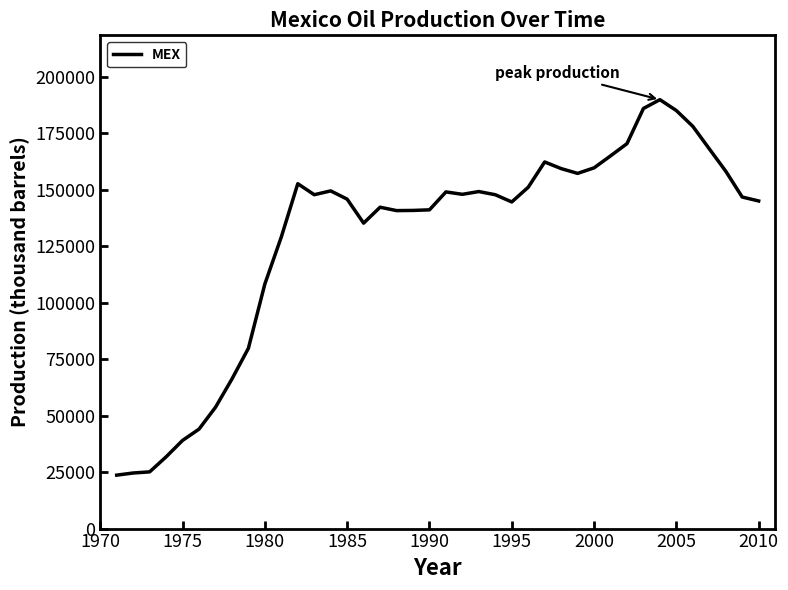

What is the difference between the maximum and minimum values?

166164.3